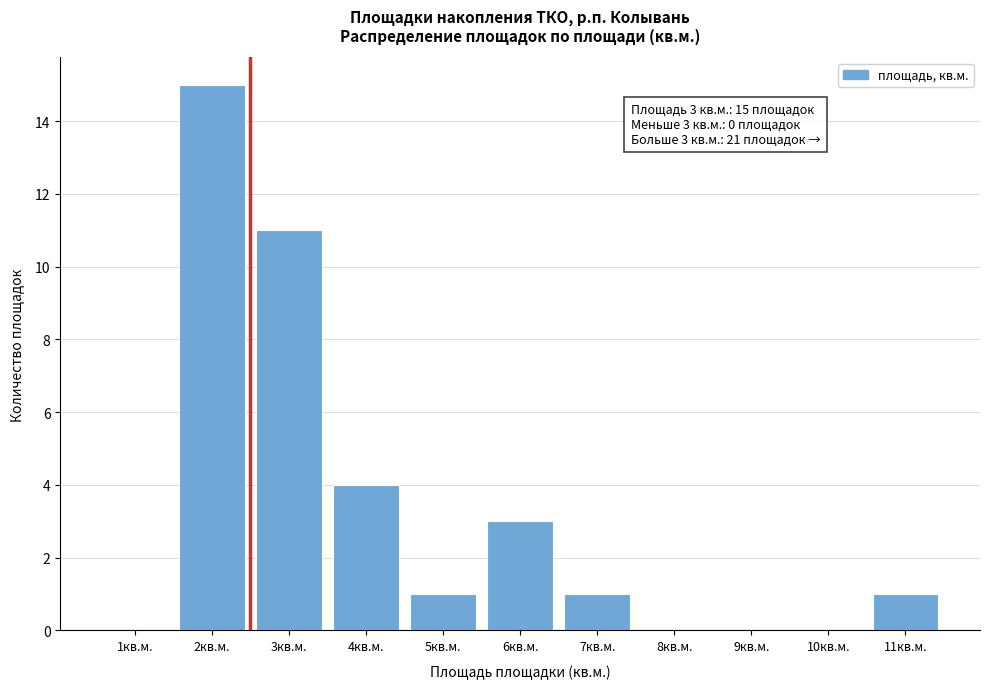

Reading left to right, list all the values displayed in this chart.

1кв.м.=0	2кв.м.=15	3кв.м.=11	4кв.м.=4	5кв.м.=1	6кв.м.=3	7кв.м.=1	8кв.м.=0	9кв.м.=0	10кв.м.=0	11кв.м.=1